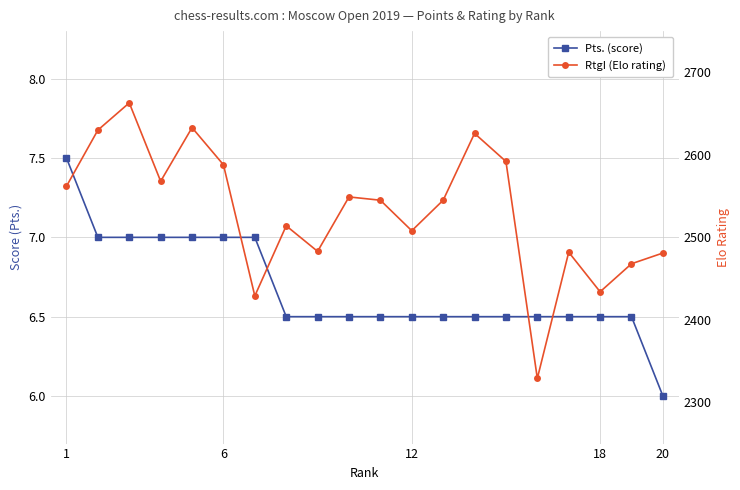

How many data points in RtgI (Elo rating) are above 2545?

9